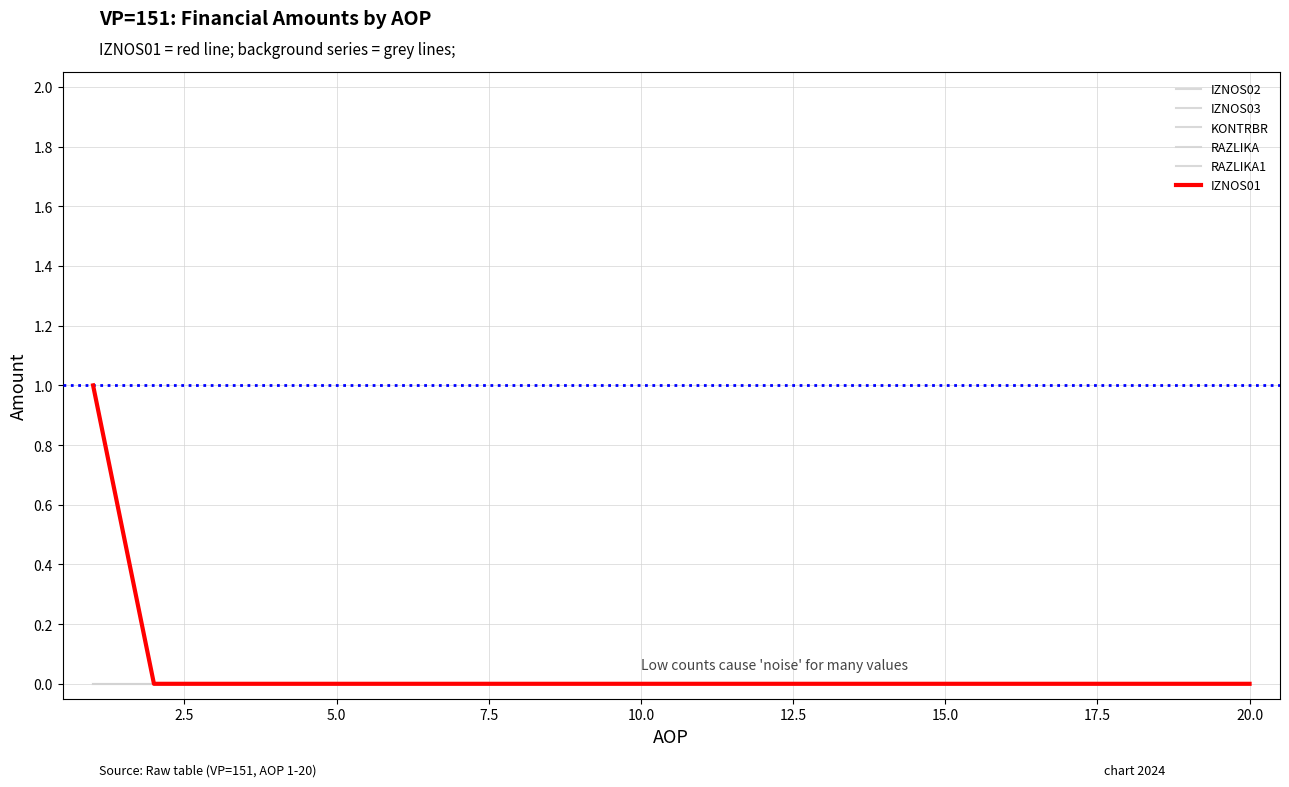

Rank the series by their maximum value, from highest to lowest.

IZNOS02, KONTRBR, RAZLIKA, IZNOS01, IZNOS03, RAZLIKA1